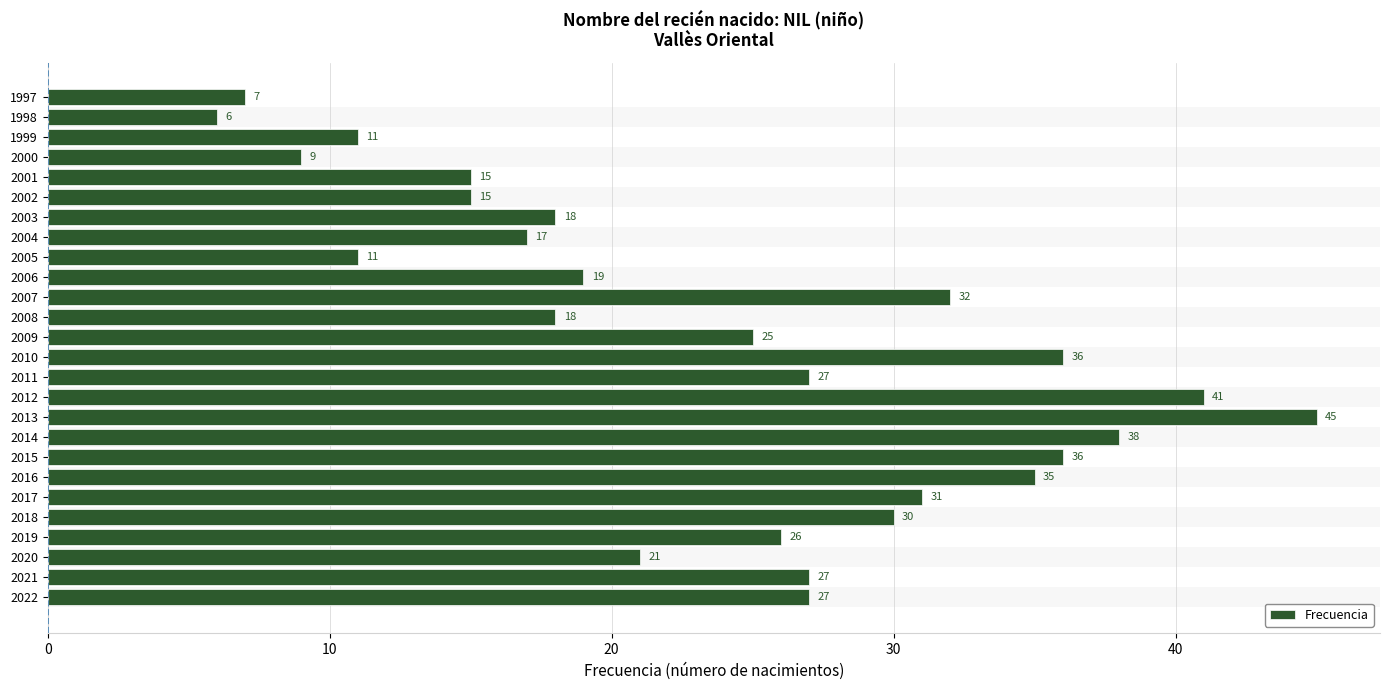

Reading bottom to top, transcribe all the data shown in this chart.

2022=27	2021=27	2020=21	2019=26	2018=30	2017=31	2016=35	2015=36	2014=38	2013=45	2012=41	2011=27	2010=36	2009=25	2008=18	2007=32	2006=19	2005=11	2004=17	2003=18	2002=15	2001=15	2000=9	1999=11	1998=6	1997=7